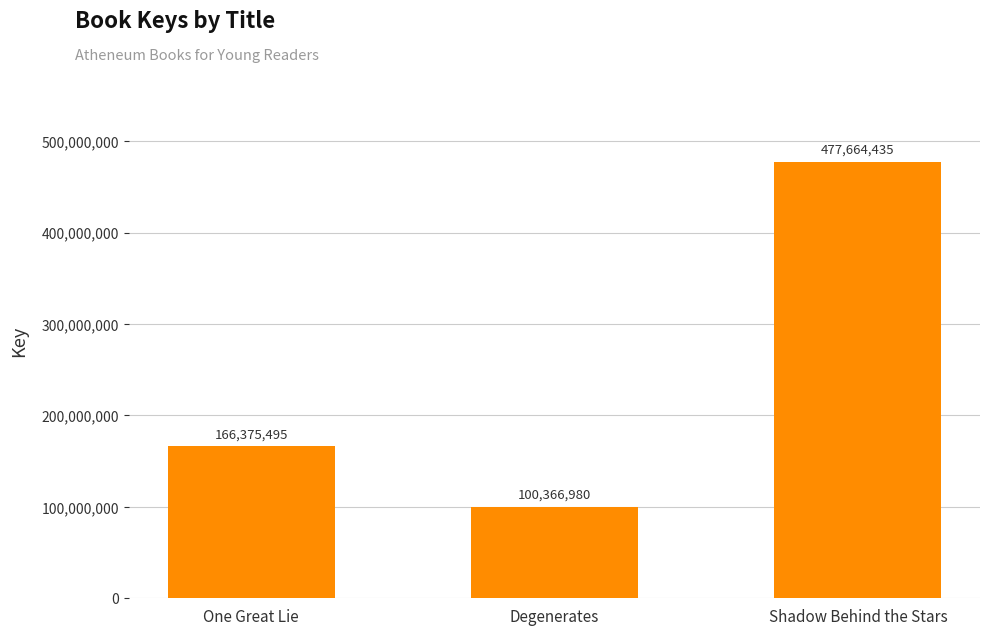

List the labels in order of value, smallest first.

Degenerates, One Great Lie, Shadow Behind the Stars